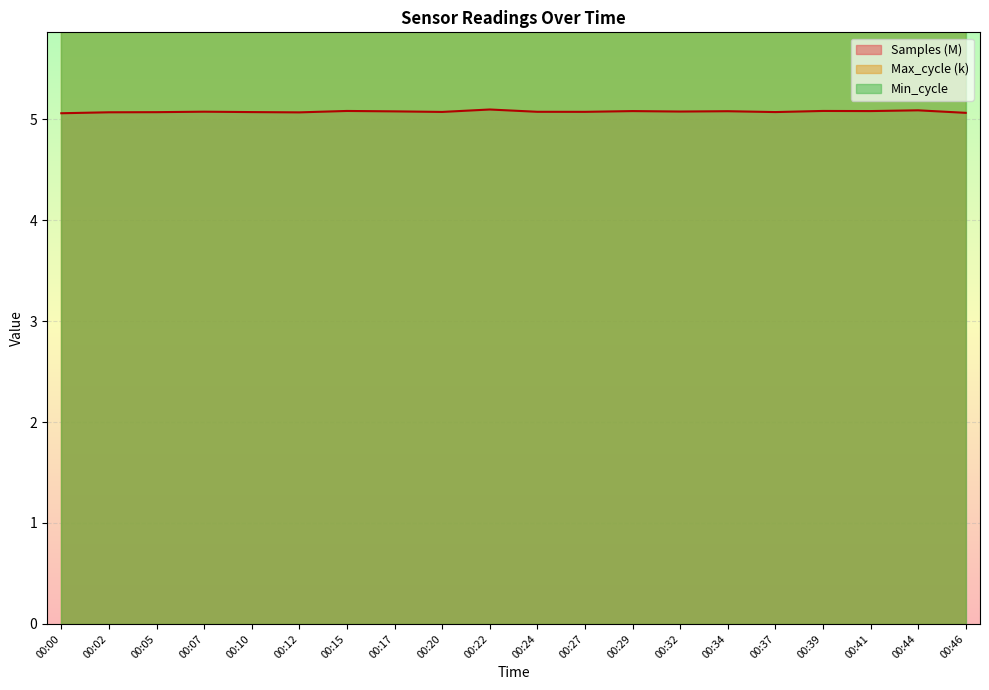

True or false: Max_cycle and Samples cross at least once.

False